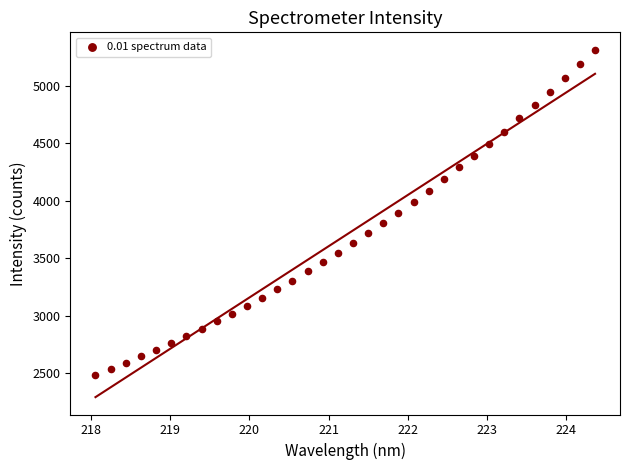

What is the range of X values (max minus min)?

6.3